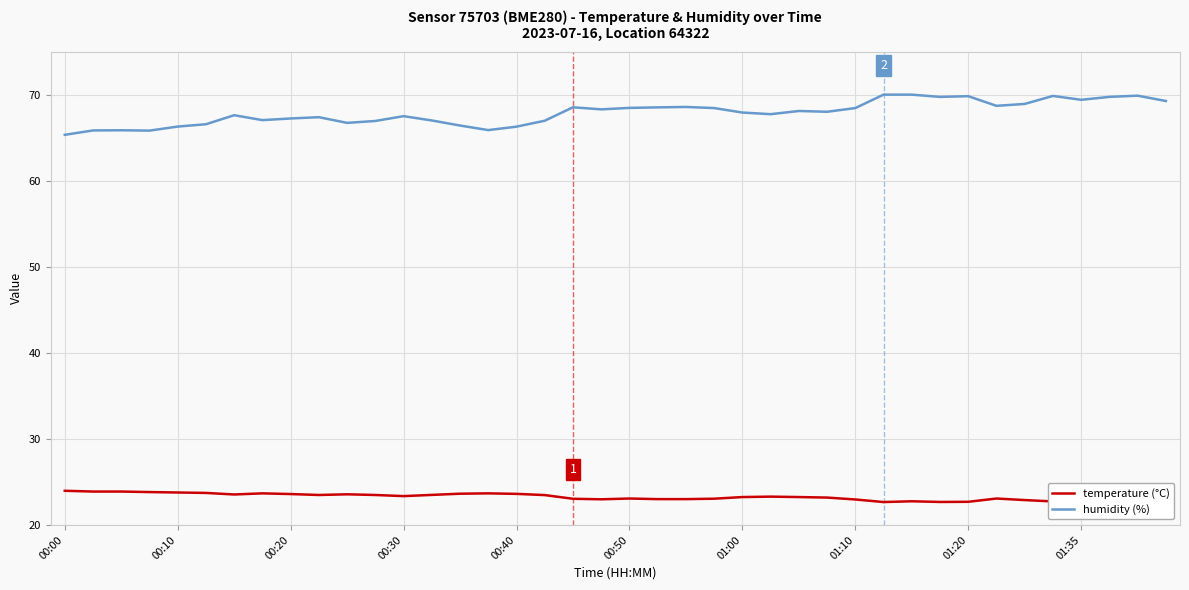

Rank the series by their average value, from lowest to highest.

temperature (°C), humidity (%)